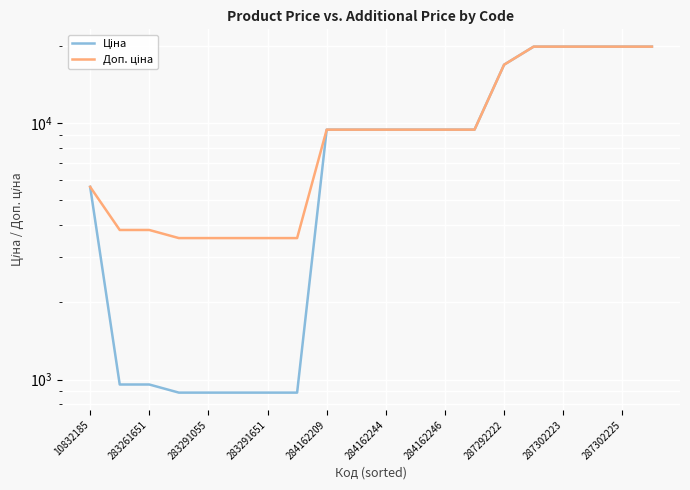

True or false: Ціна and Доп. ціна intersect in this chart.

False